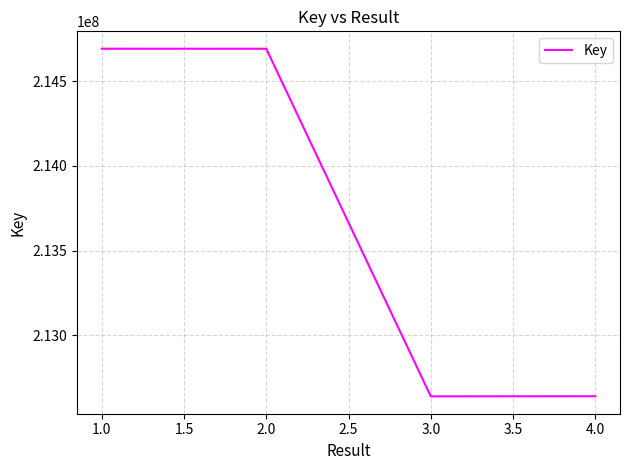

The value at 1.0 is 76703827. True or false?

False